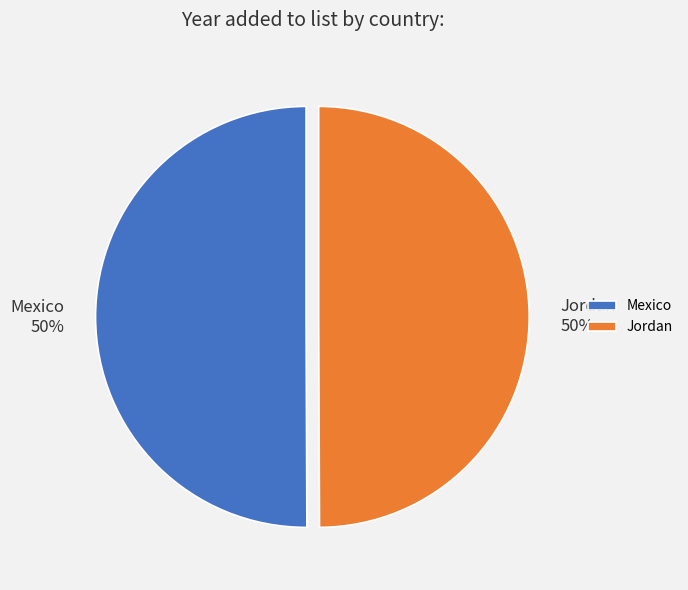

How many slices are in this pie chart?

2